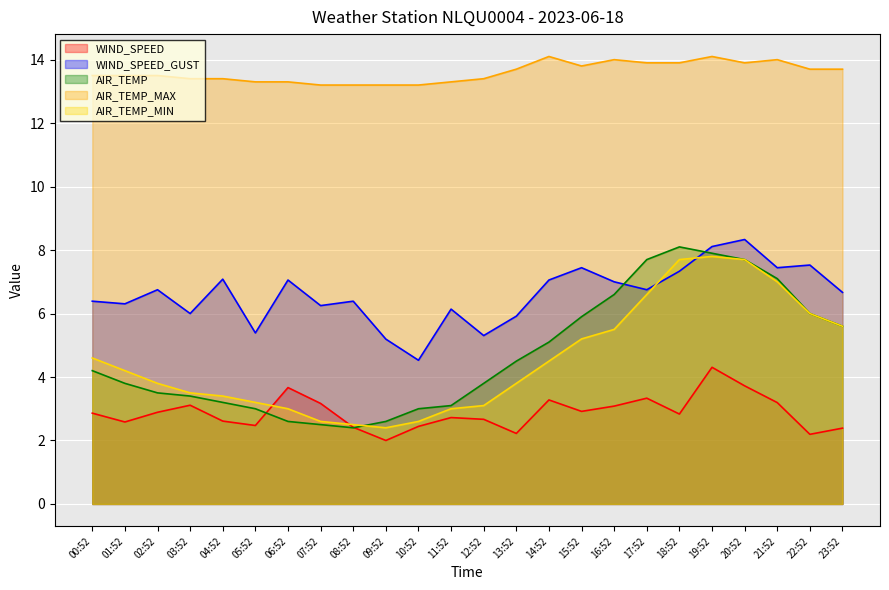

At how many categories does at least one series exceed 9?

24